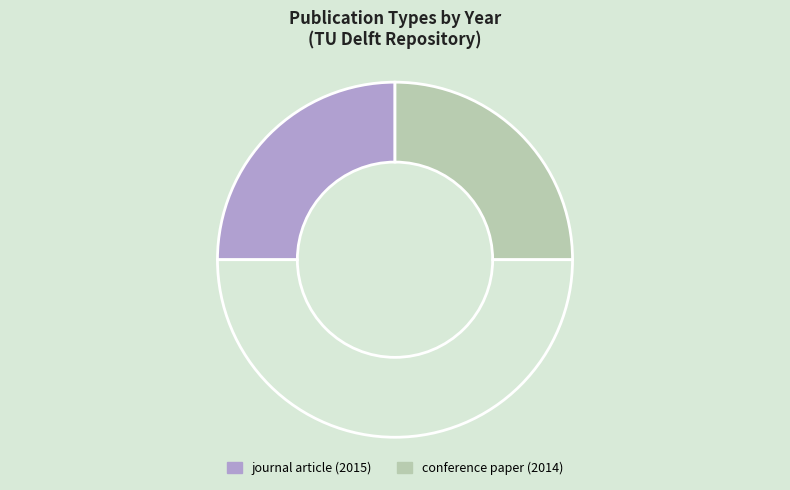

How many segments does this pie chart have?

3